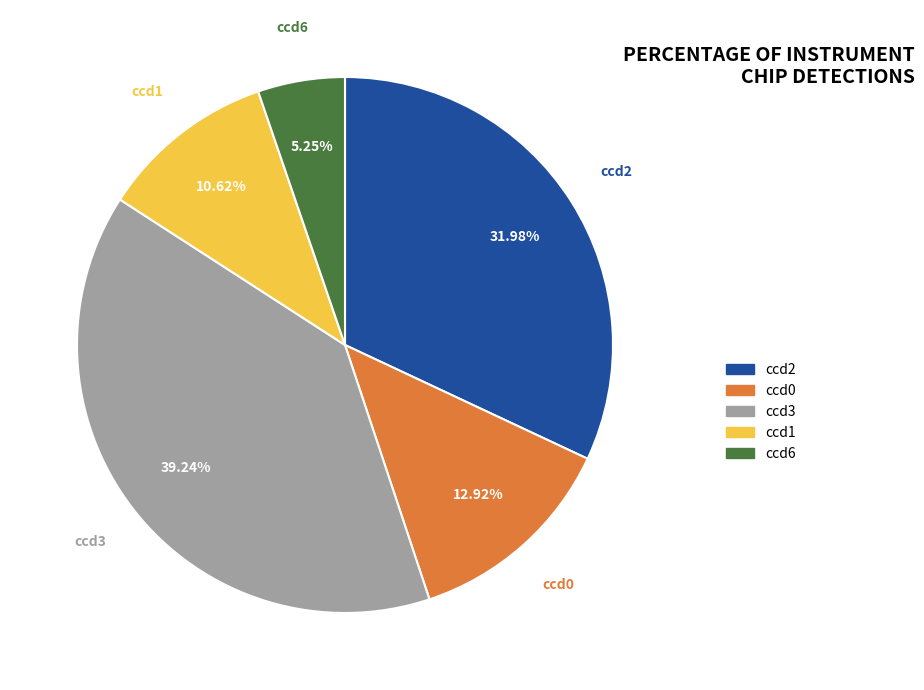

How many segments does this pie chart have?

5